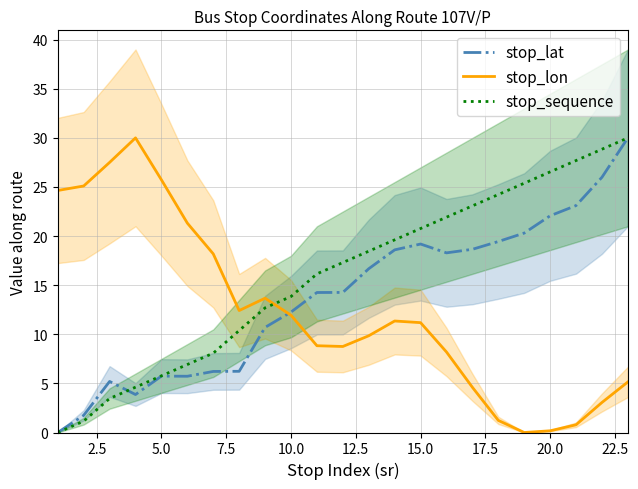

After their last crossing, which series has the higher values: stop_lon or stop_sequence?

stop_sequence